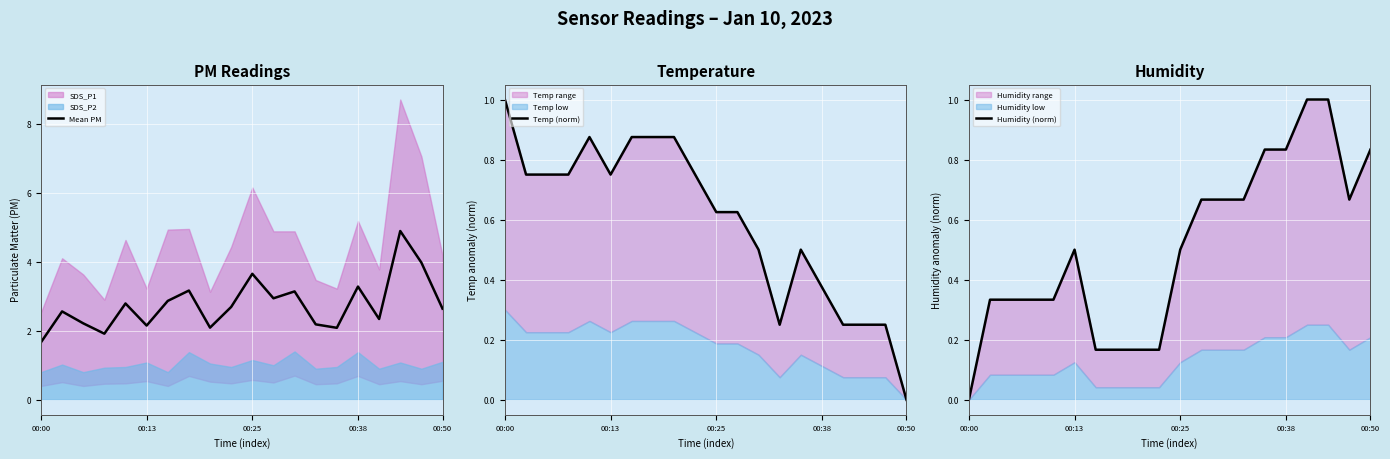

The value of Mean PM at 00:25 is 5.6. True or false?

False